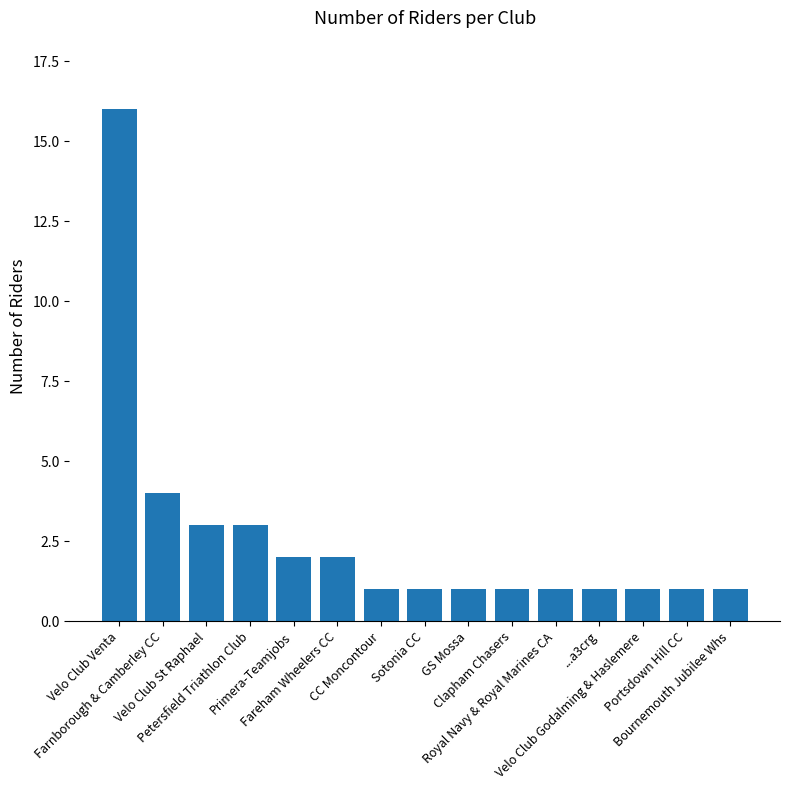

Reading left to right, transcribe all the data shown in this chart.

16	4	3	3	2	2	1	1	1	1	1	1	1	1	1